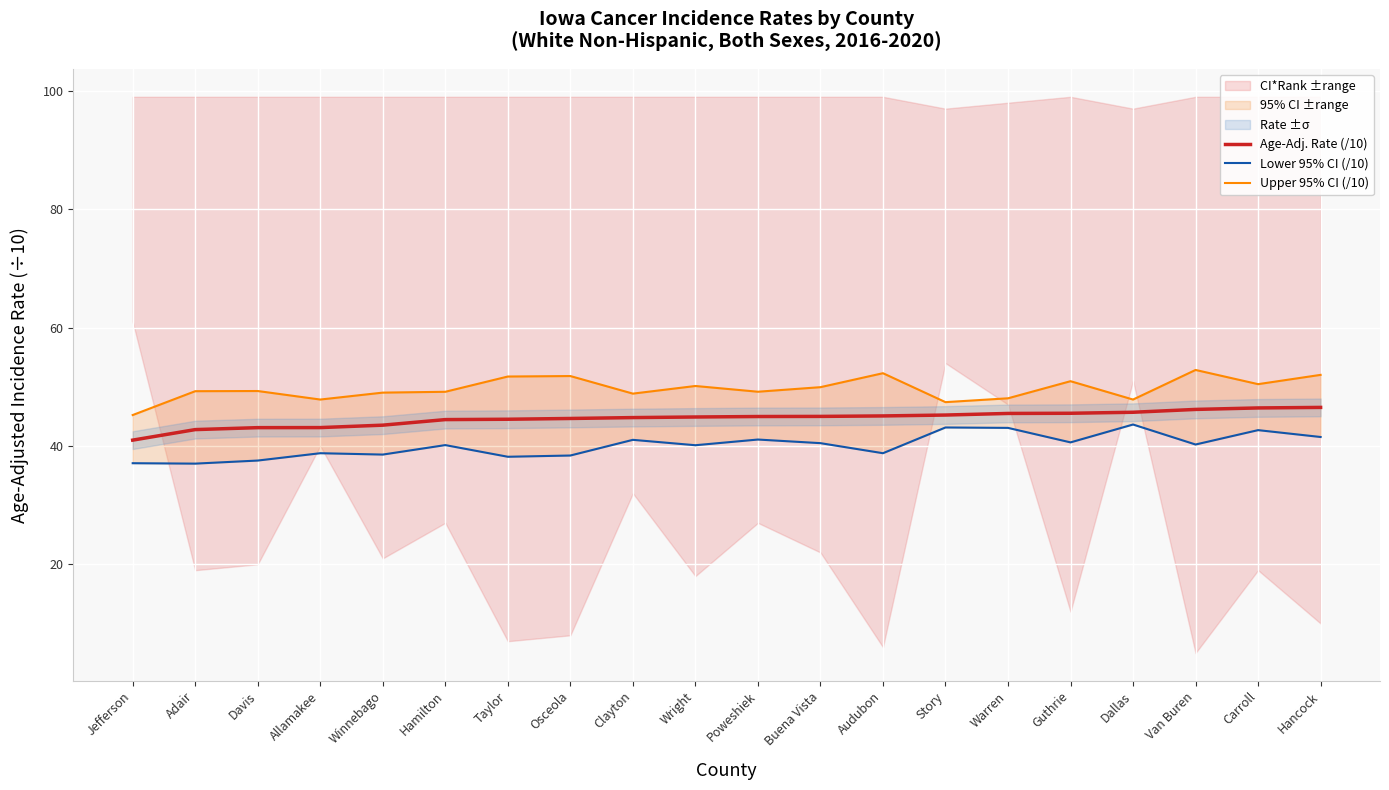

At which label does Upper 95% CI (/10) reach its minimum?

Jefferson